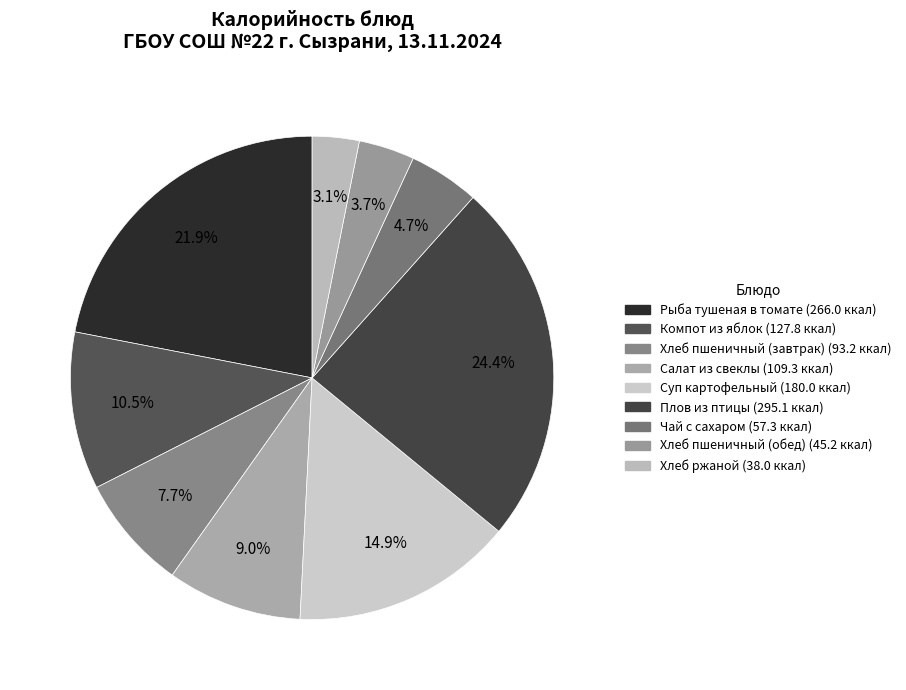

Is it true that Плов из птицы is 12% of the pie?

False